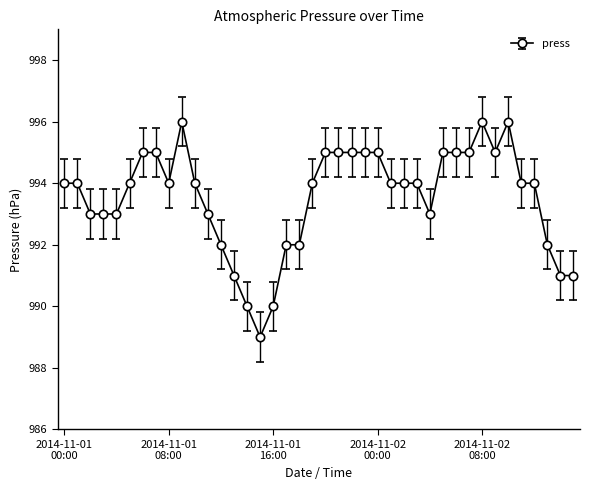

What is the smallest value displayed?

989